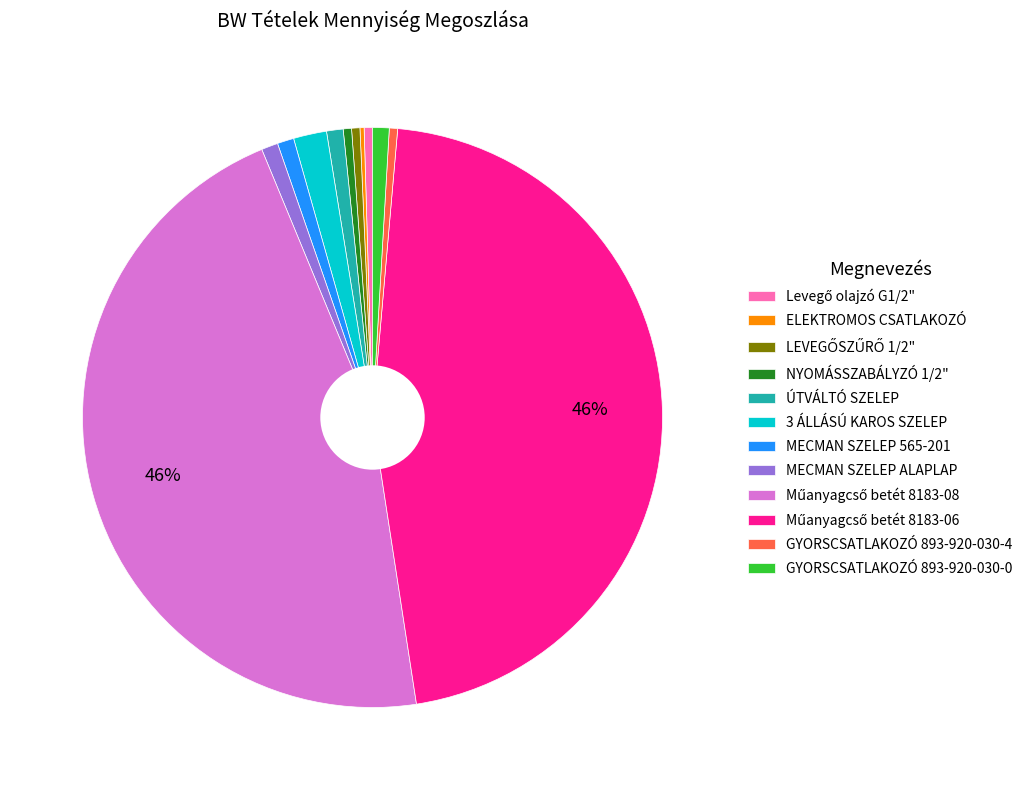

To the nearest percent, what percentage of the pie is MECMAN SZELEP ALAPLAP?

1%